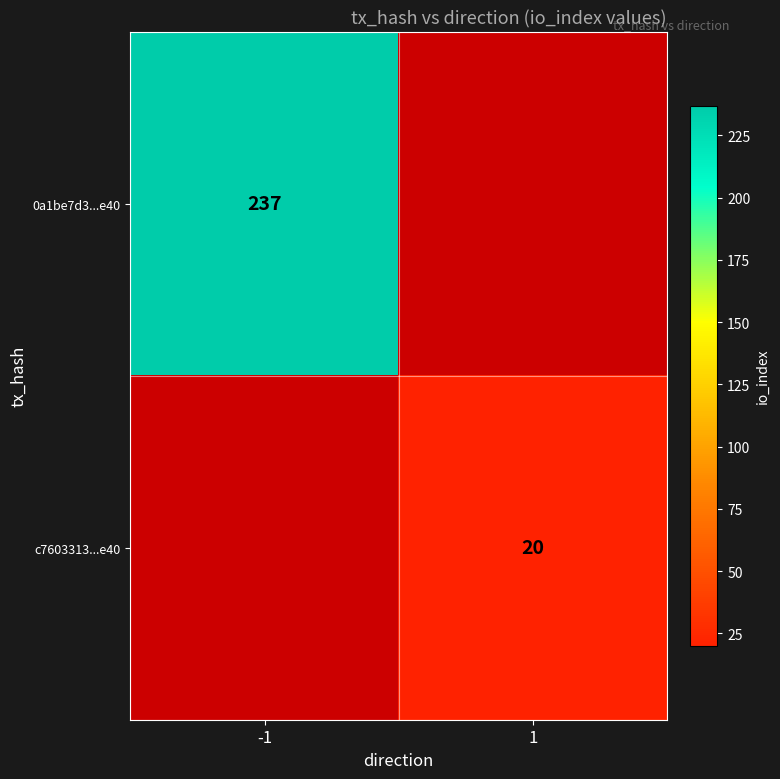

Is the value of c7603313...e40 at 1 greater than the value of 0a1be7d3...e40 at -1?

No